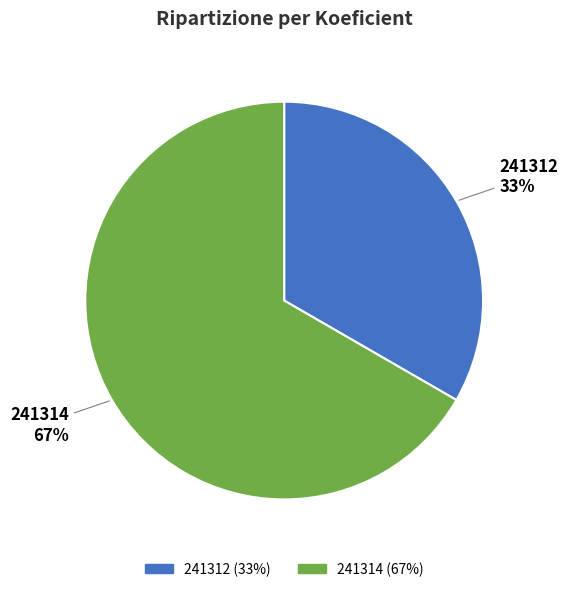

To the nearest percent, what is the average slice percentage?

50%